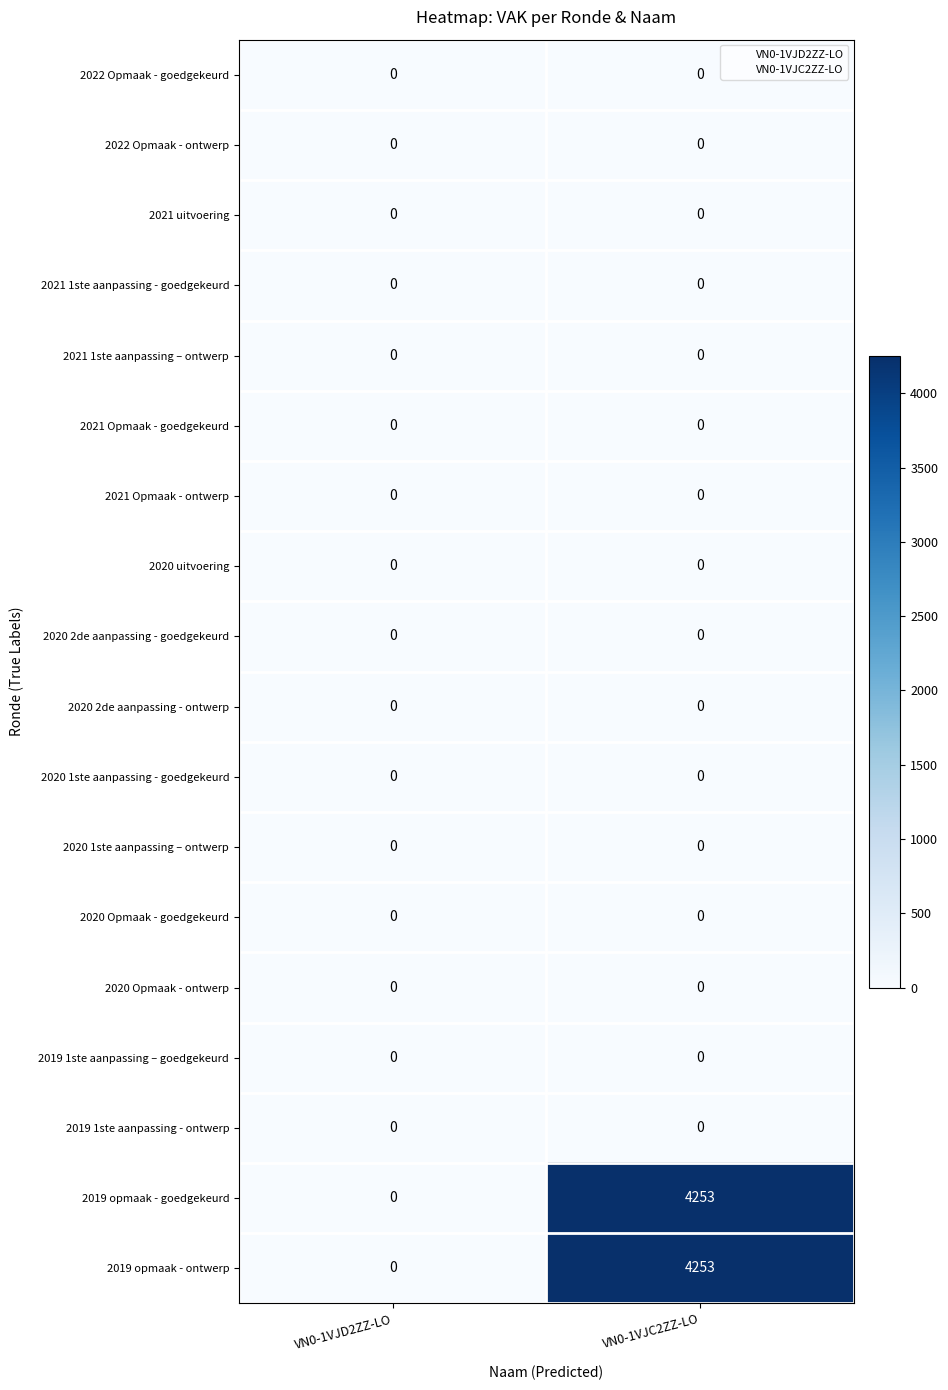

What is the maximum value shown in the chart?

4253